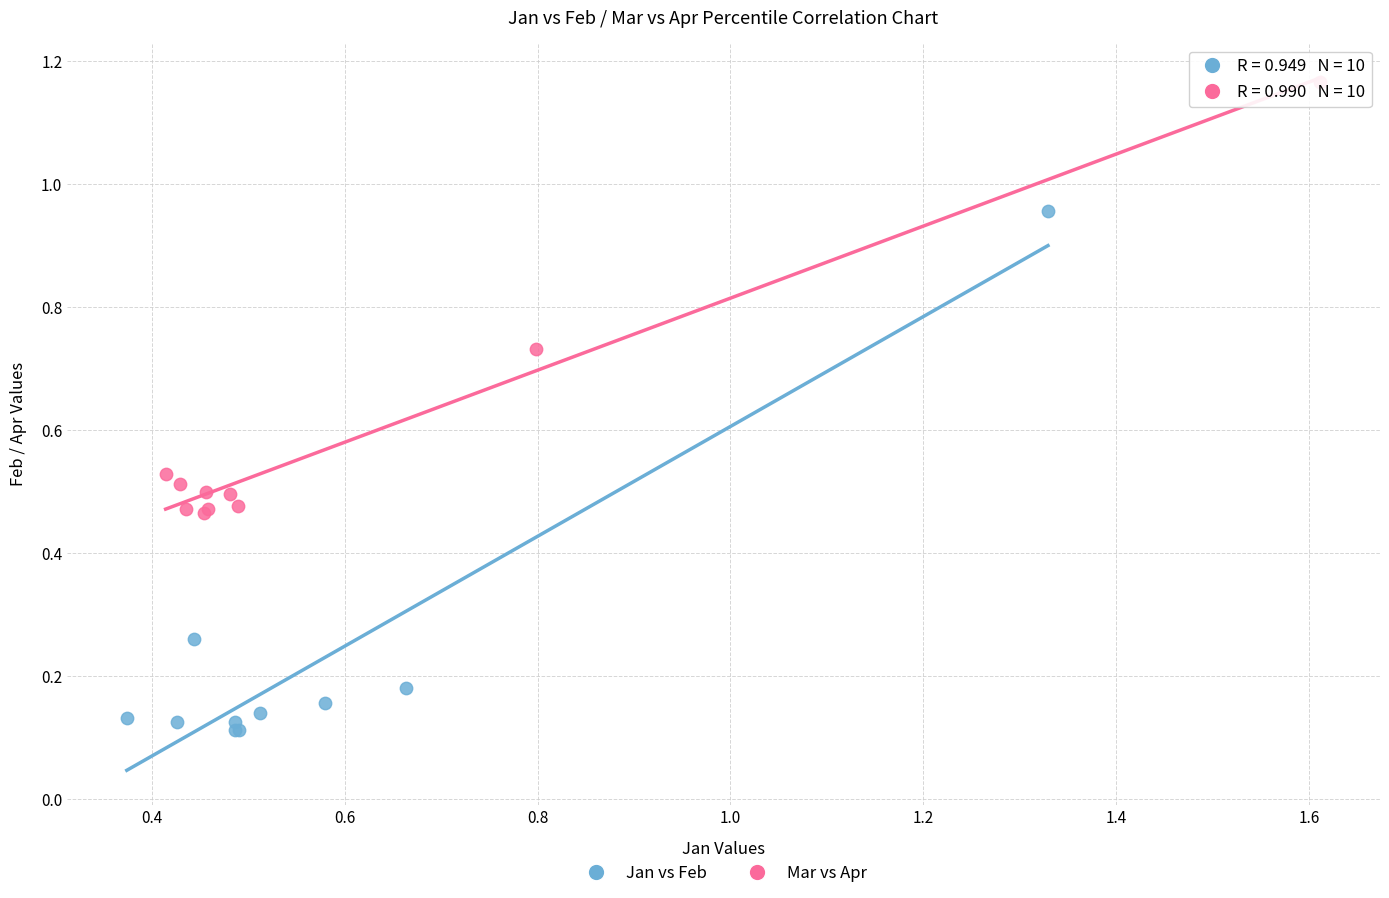

Which series has the widest spread of Y values?

Jan vs Feb